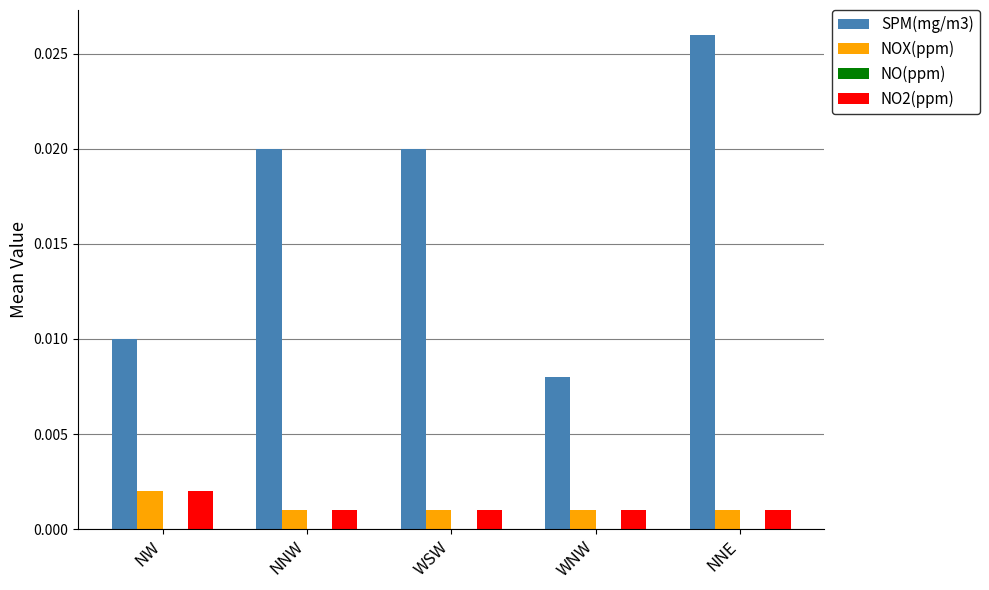

At which category is the sum across all series the highest?

NNE